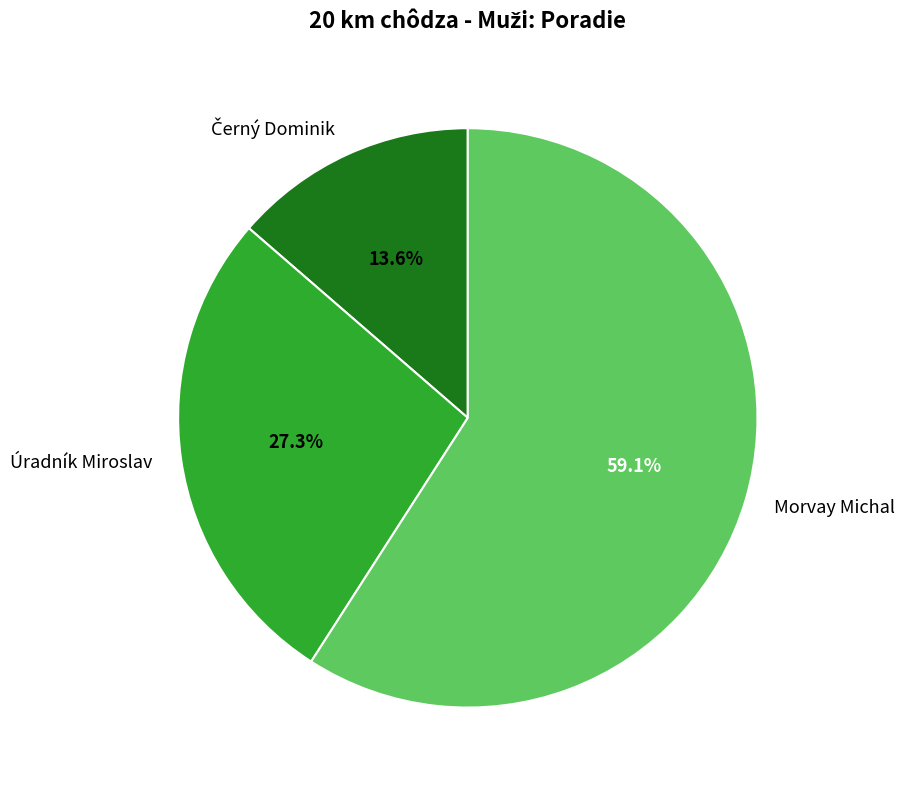

Is Morvay Michal the majority of the pie?

Yes